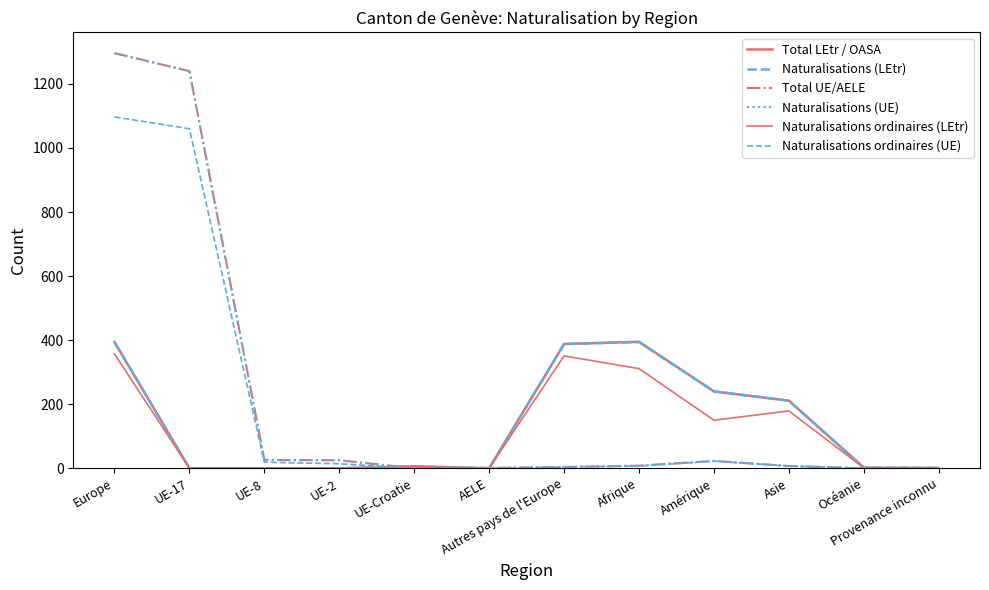

Reading left to right, transcribe all the data shown in this chart.

Total LEtr / OASA: Europe=394	UE-17=0	UE-8=0	UE-2=0	UE-Croatie=6	AELE=0	Autres pays de l'Europe=388	Afrique=395	Amérique=240	Asie=211	Océanie=2	Provenance inconnu=1
Naturalisations (LEtr): Europe=394	UE-17=0	UE-8=0	UE-2=0	UE-Croatie=6	AELE=0	Autres pays de l'Europe=388	Afrique=394	Amérique=240	Asie=211	Océanie=2	Provenance inconnu=1
Total UE/AELE: Europe=1296	UE-17=1240	UE-8=26	UE-2=25	UE-Croatie=0	AELE=1	Autres pays de l'Europe=4	Afrique=8	Amérique=23	Asie=7	Océanie=0	Provenance inconnu=0
Naturalisations (UE): Europe=1296	UE-17=1240	UE-8=26	UE-2=25	UE-Croatie=0	AELE=1	Autres pays de l'Europe=4	Afrique=8	Amérique=23	Asie=7	Océanie=0	Provenance inconnu=0
Naturalisations ordinaires (LEtr): Europe=357	UE-17=0	UE-8=0	UE-2=0	UE-Croatie=6	AELE=0	Autres pays de l'Europe=351	Afrique=311	Amérique=150	Asie=179	Océanie=1	Provenance inconnu=1
Naturalisations ordinaires (UE): Europe=1097	UE-17=1060	UE-8=19	UE-2=14	UE-Croatie=0	AELE=0	Autres pays de l'Europe=4	Afrique=7	Amérique=22	Asie=7	Océanie=0	Provenance inconnu=0